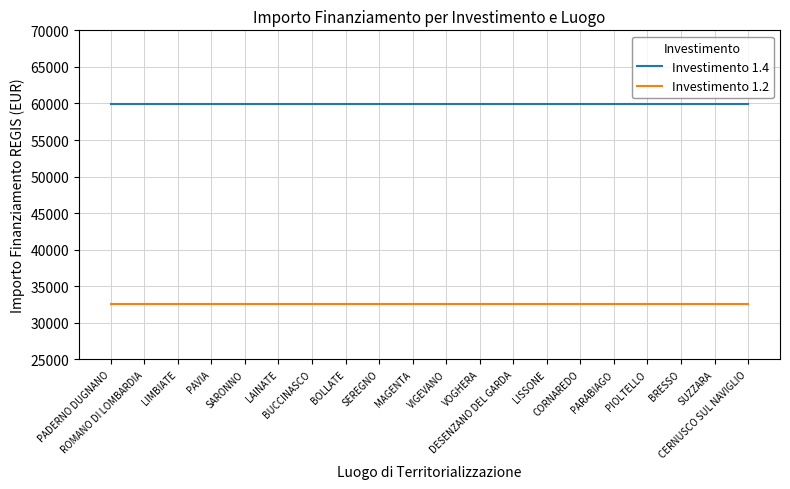

What is the maximum value shown in the chart?

59966